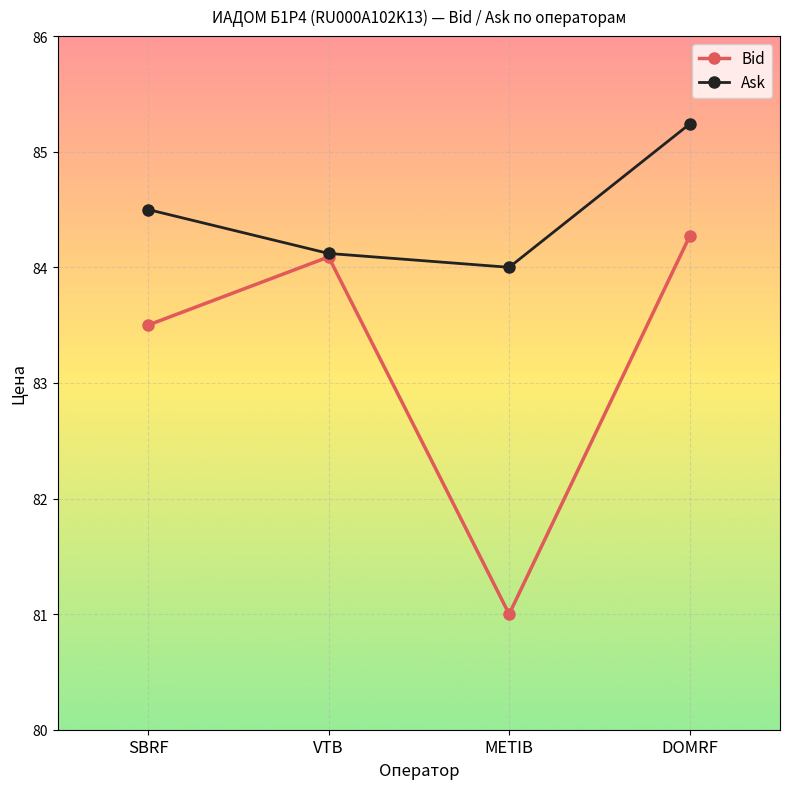

How many lines are shown in the chart?

2